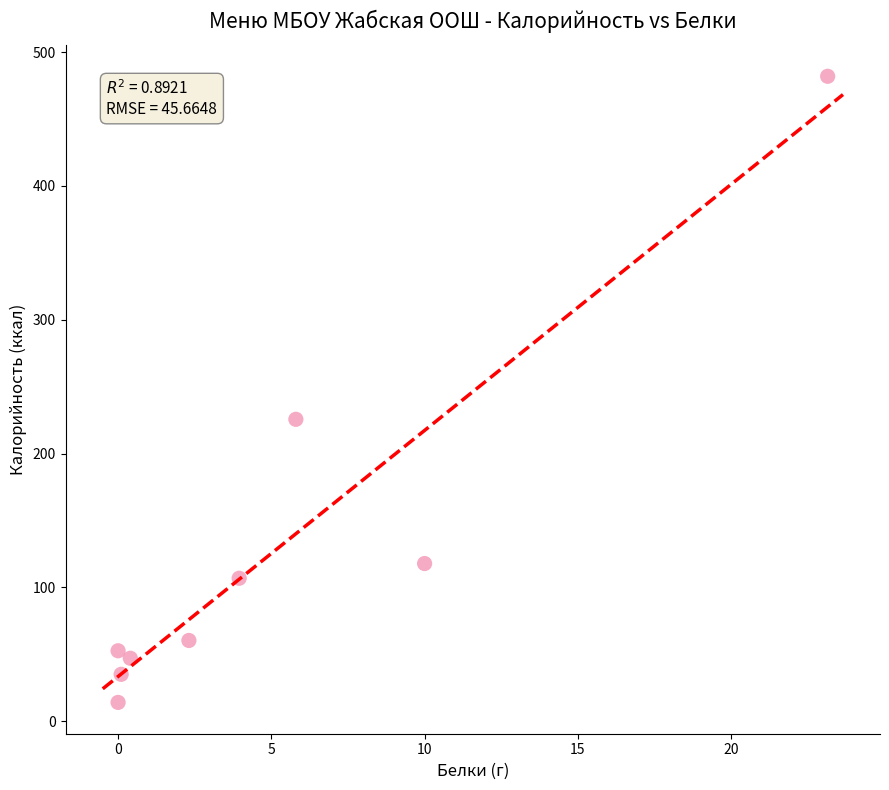

What Y value in the scatter plot is closest to 248?

225.6